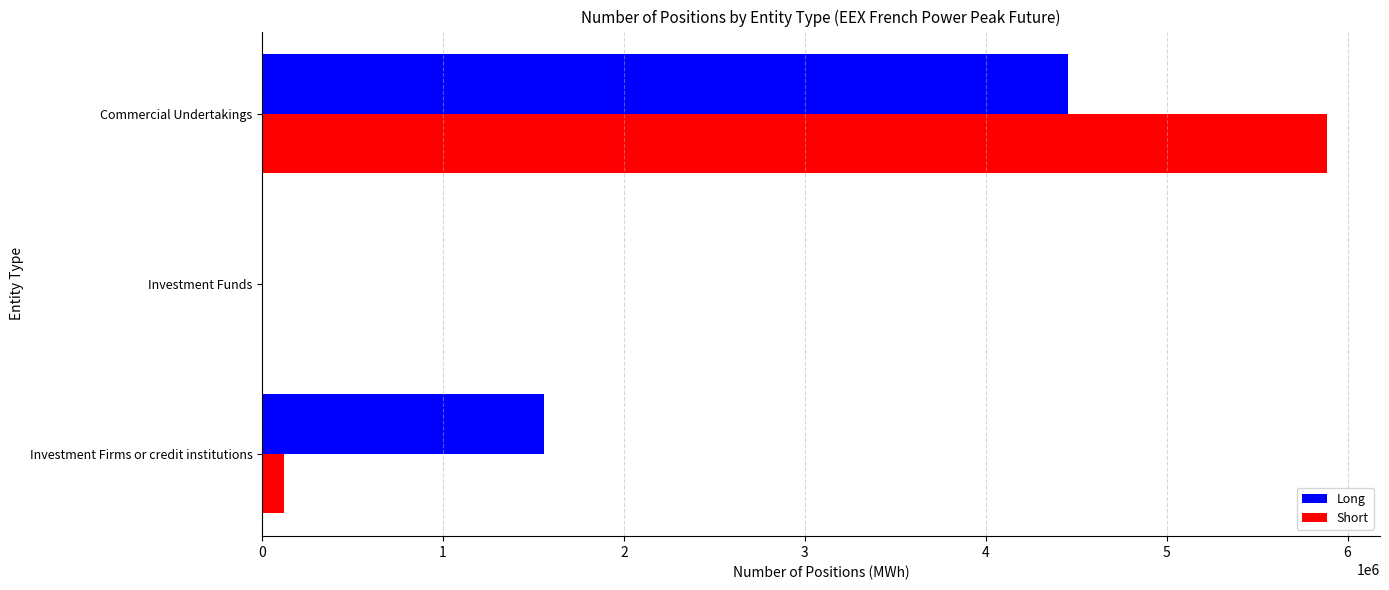

How many series are shown in this chart?

2